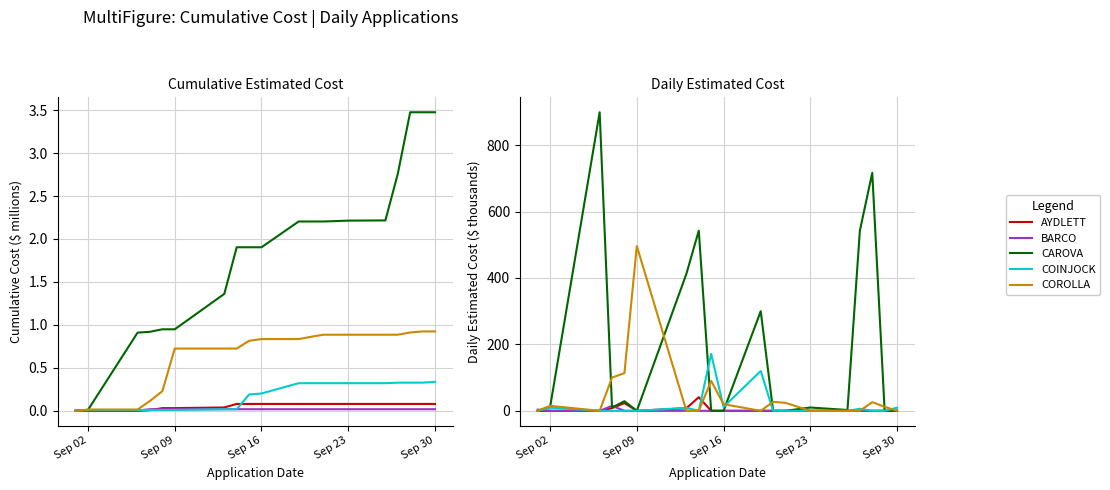

Between which two adjacent categories do COINJOCK and BARCO first intersect?

Sep 02 and Sep 09